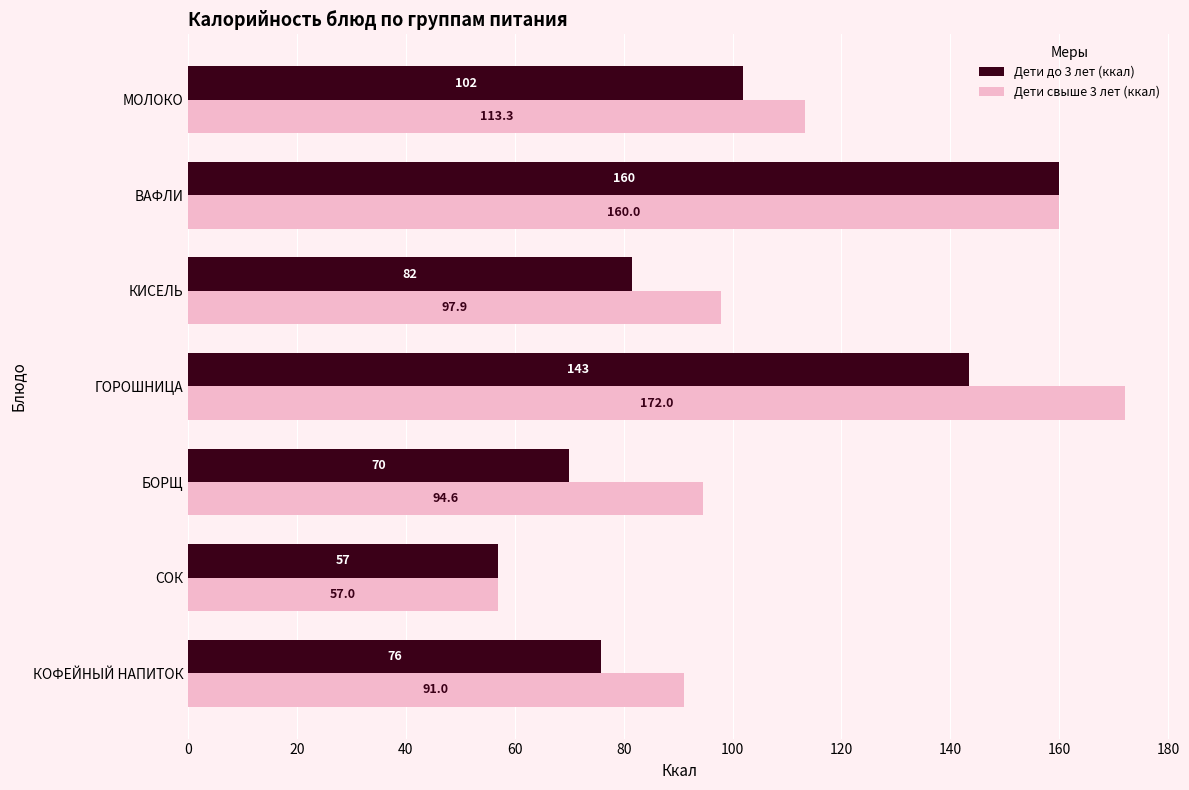

What is the difference between the maximum and second lowest values in the Дети до 3 лет (ккал) series?

90.0